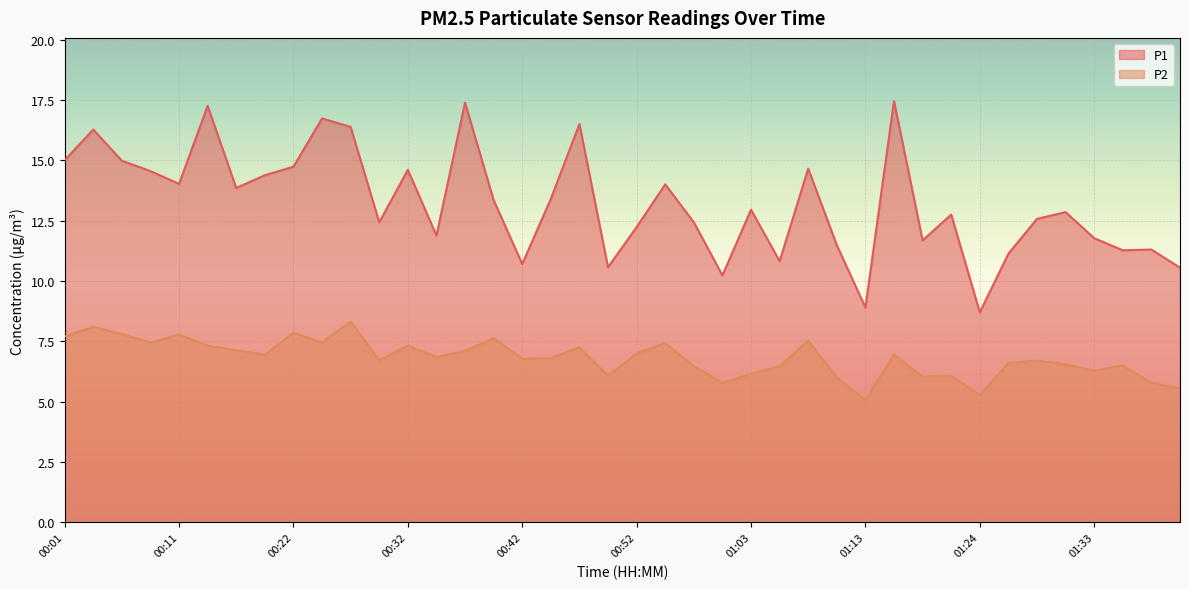

True or false: P1 and P2 intersect in this chart.

False